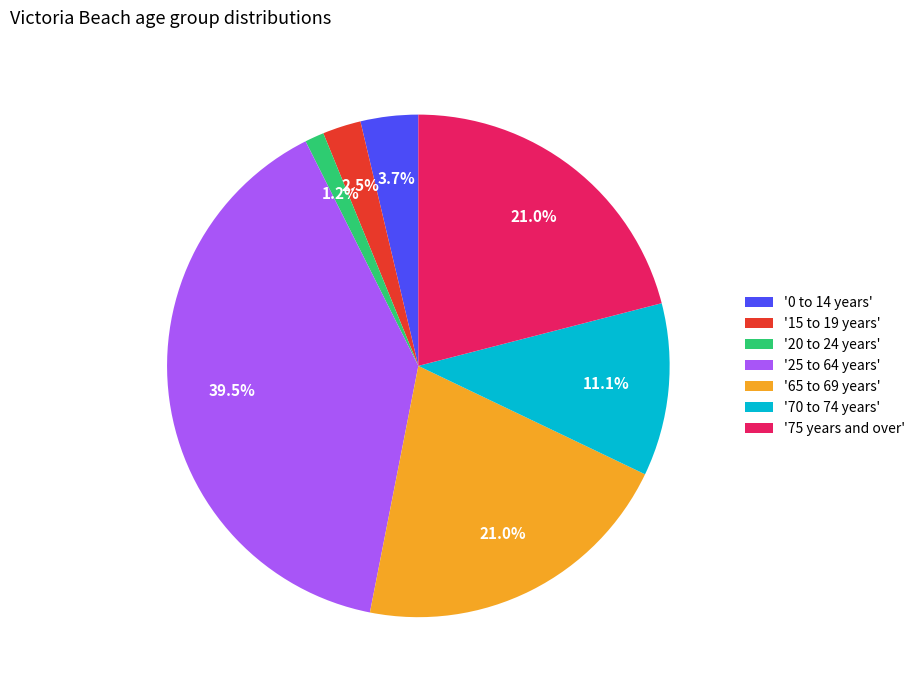

How much of the chart is everything except '25 to 64 years'?

60.5%